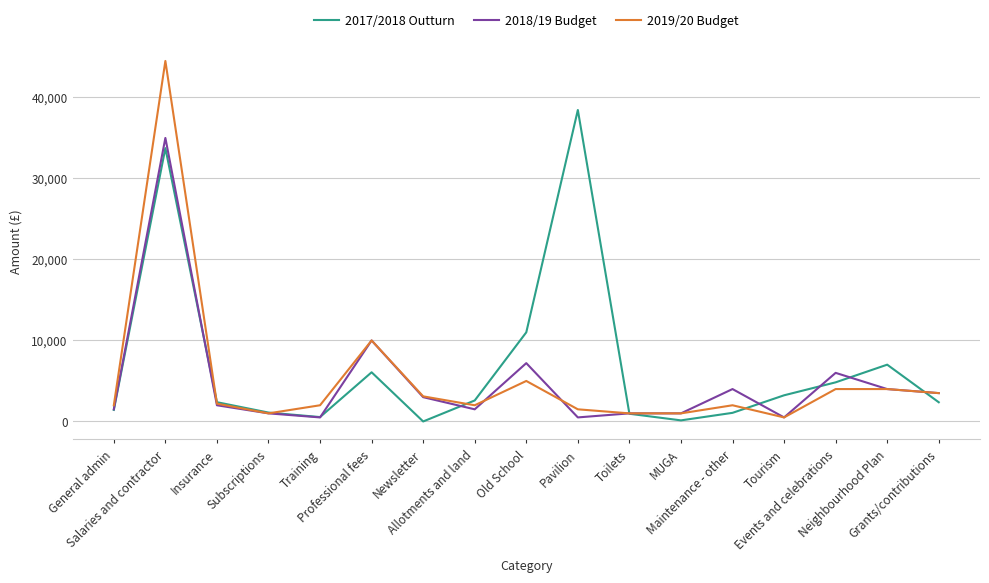

At which category is the sum across all series the highest?

Salaries and contractor